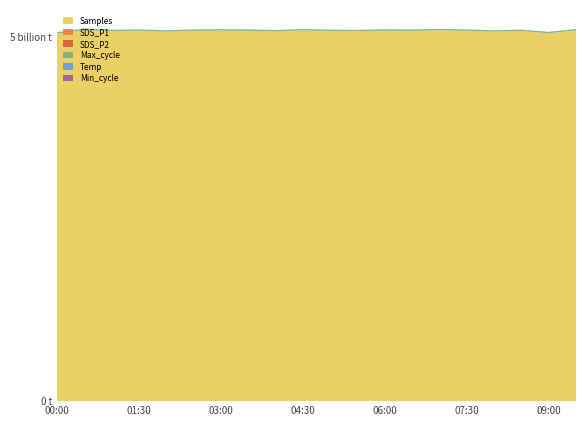

Reading left to right, list all the values displayed in this chart.

Samples: 00:00=5045760.0	00:30=5095025.0	01:00=5078383.0	01:30=5083545.0	02:00=5071419.0	02:30=5083861.0	03:00=5086204.0	03:30=5083545.0	04:00=5074068.0	04:30=5087207.0	05:00=5080811.0	05:30=5076753.0	06:00=5085183.0	06:30=5082757.0	07:00=5090769.0	07:30=5083330.0	08:00=5071573.0	08:30=5080476.0	09:00=5049606.0	09:30=5089736.0
SDS_P1: 00:00=38.4	00:30=43.8	01:00=57.6	01:30=39.6	02:00=50.0	02:30=40.9	03:00=45.6	03:30=40.7	04:00=47.6	04:30=40.2	05:00=46.0	05:30=54.1	06:00=52.9	06:30=66.6	07:00=62.4	07:30=59.9	08:00=44.1	08:30=39.6	09:00=45.9	09:30=56.8
SDS_P2: 00:00=34.2	00:30=35.5	01:00=37.9	01:30=33.9	02:00=38.5	02:30=34.5	03:00=36.3	03:30=35.0	04:00=37.3	04:30=35.9	05:00=38.5	05:30=36.6	06:00=38.2	06:30=40.1	07:00=39.4	07:30=38.5	08:00=35.2	08:30=33.9	09:00=37.3	09:30=38.2
Max_cycle: 00:00=20428.0	00:30=20704.0	01:00=20751.0	01:30=20428.0	02:00=20695.0	02:30=20536.0	03:00=20427.0	03:30=20919.0	04:00=20897.0	04:30=20764.0	05:00=20417.0	05:30=20410.0	06:00=20874.0	06:30=20432.0	07:00=20437.0	07:30=20456.0	08:00=20534.0	08:30=20428.0	09:00=20444.0	09:30=20915.0
Temp: 00:00=4.7	00:30=5.0	01:00=5.0	01:30=5.2	02:00=5.1	02:30=5.2	03:00=5.2	03:30=5.2	04:00=5.0	04:30=4.9	05:00=5.0	05:30=4.9	06:00=5.0	06:30=5.0	07:00=5.0	07:30=5.0	08:00=5.2	08:30=5.2	09:00=5.3	09:30=4.9
Min_cycle: 00:00=28.0	00:30=28.0	01:00=28.0	01:30=28.0	02:00=28.0	02:30=28.0	03:00=28.0	03:30=28.0	04:00=28.0	04:30=28.0	05:00=28.0	05:30=28.0	06:00=28.0	06:30=28.0	07:00=28.0	07:30=28.0	08:00=28.0	08:30=28.0	09:00=28.0	09:30=28.0